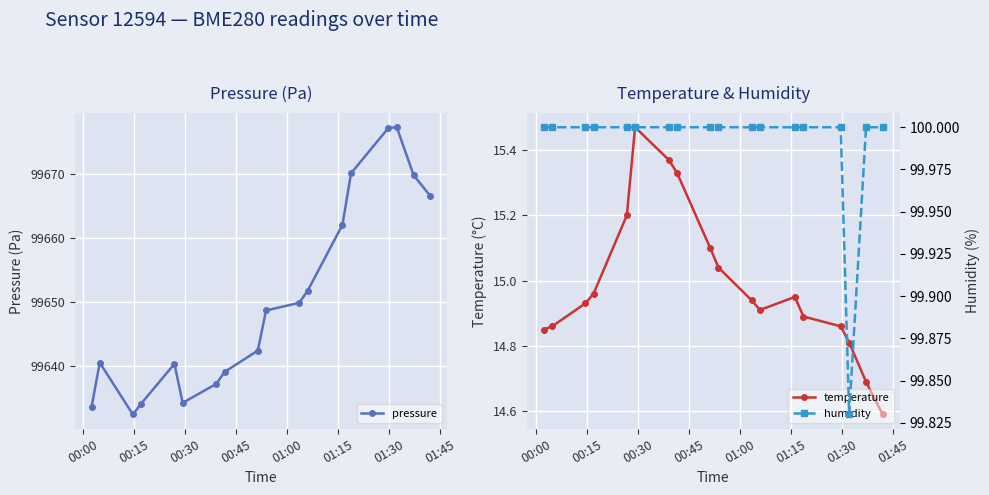

True or false: pressure has more than 0 interior local peaks.

True